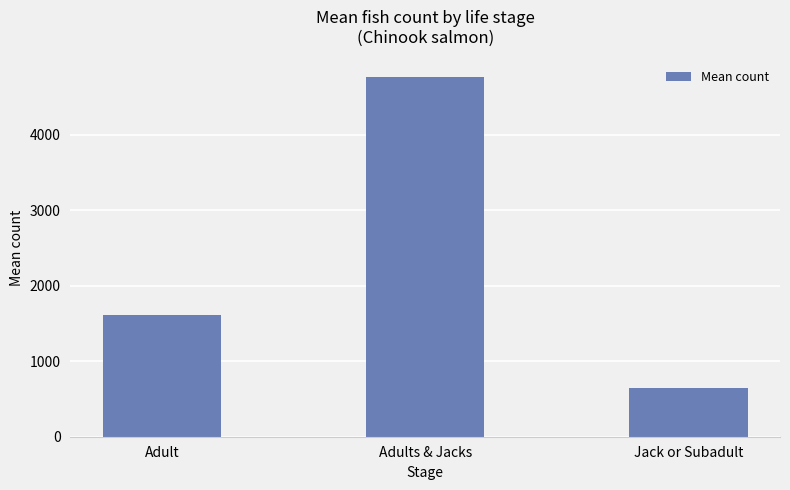

At which label is the value closest to 2698?

Adult